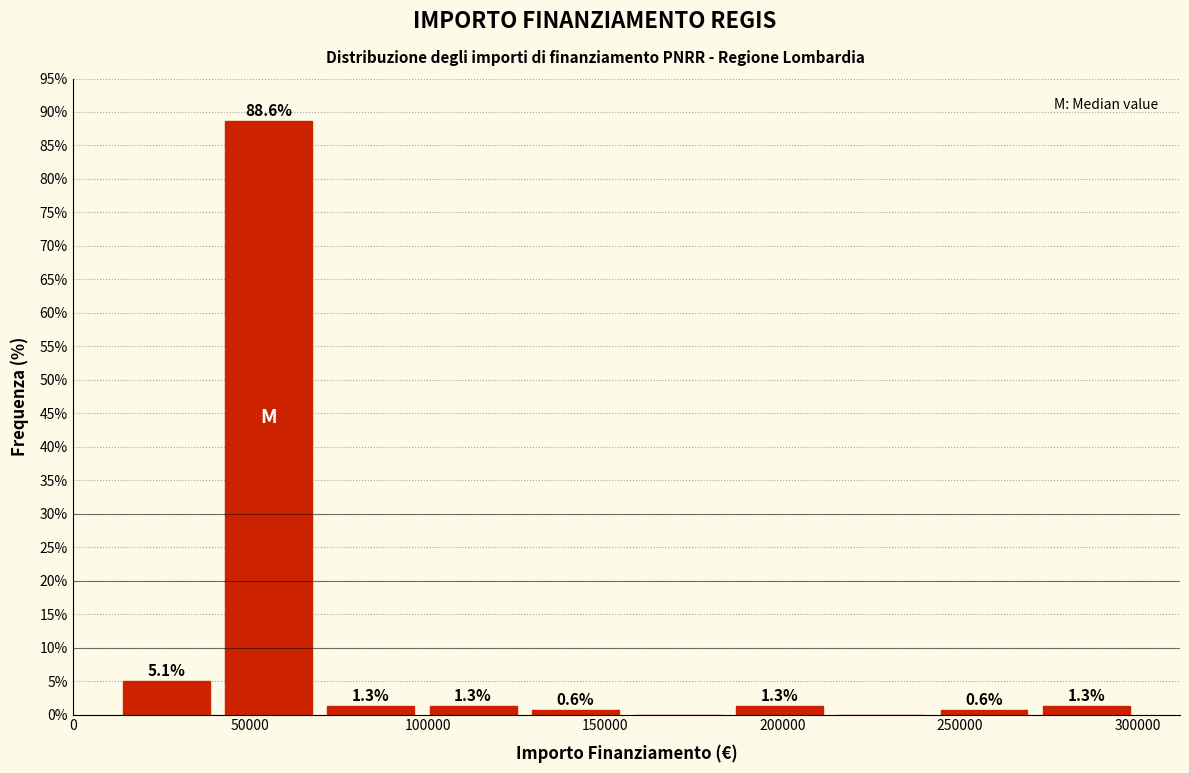

Over which range of the x-axis is the bar tallest?

40000 to 70000